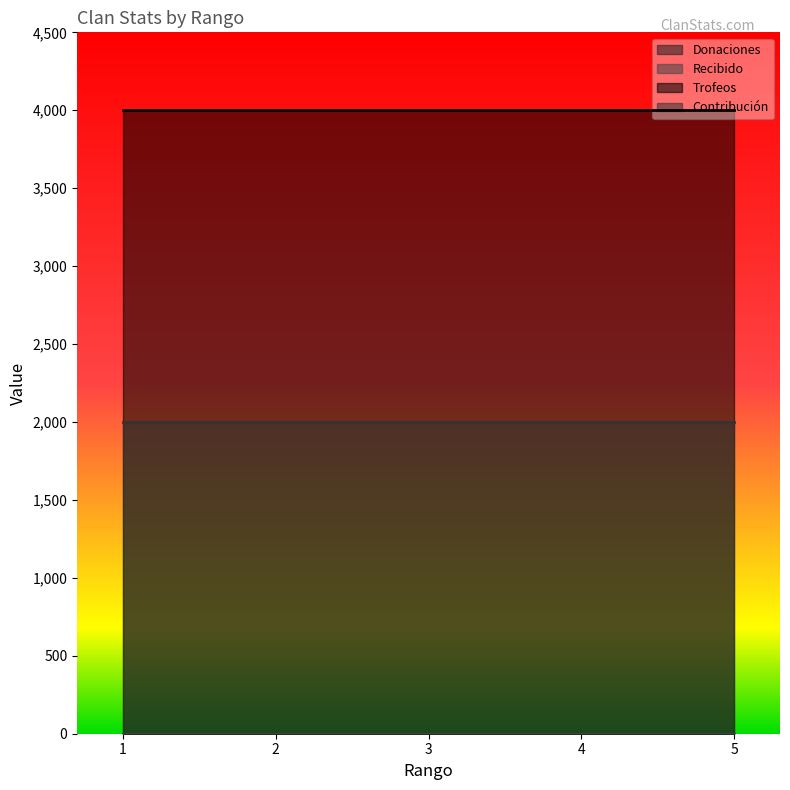

What is the total value across all series at 2?

6001